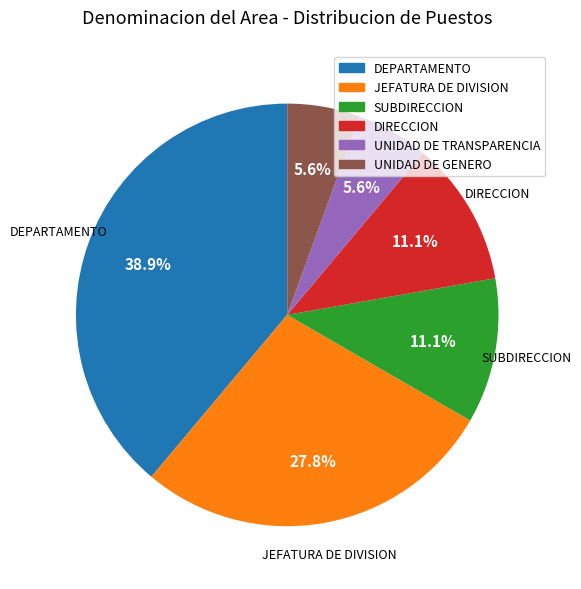

Is there a majority slice in this chart?

No